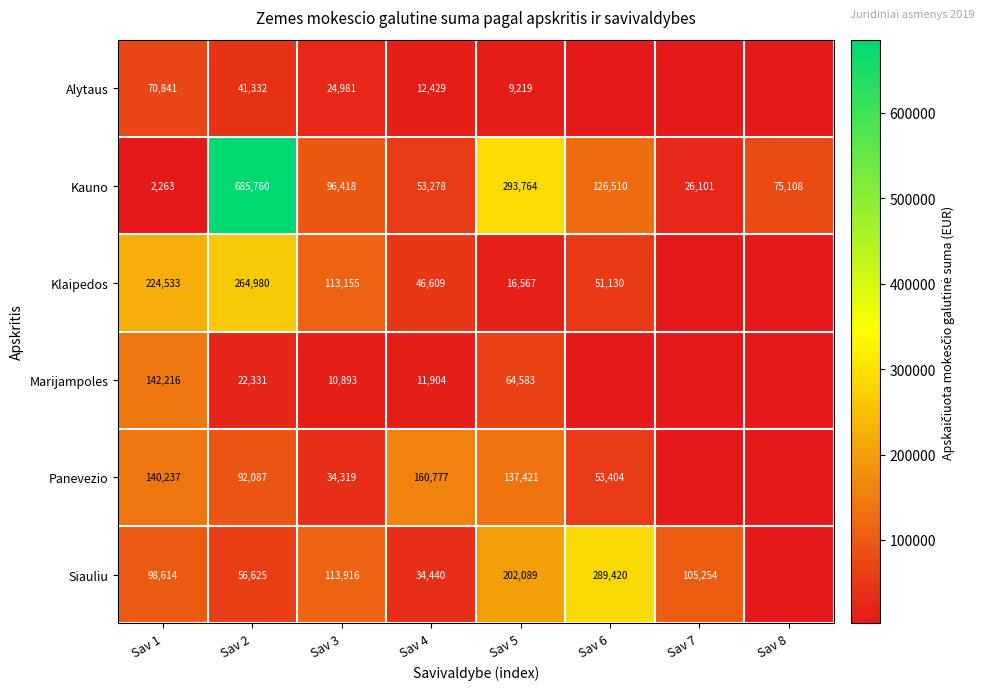

Rank the series at Sav 3 from lowest to highest value.

Marijampoles, Alytaus, Panevezio, Kauno, Klaipedos, Siauliu